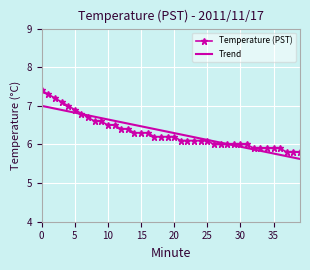

What are all the series names shown in the legend?

Temperature (PST), Trend